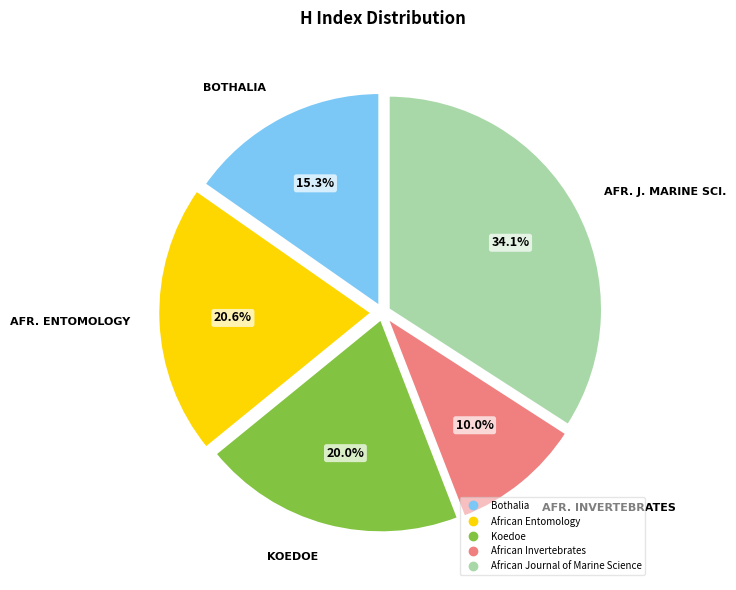

Combined, do African Invertebrates and Koedoe account for over 50%?

No